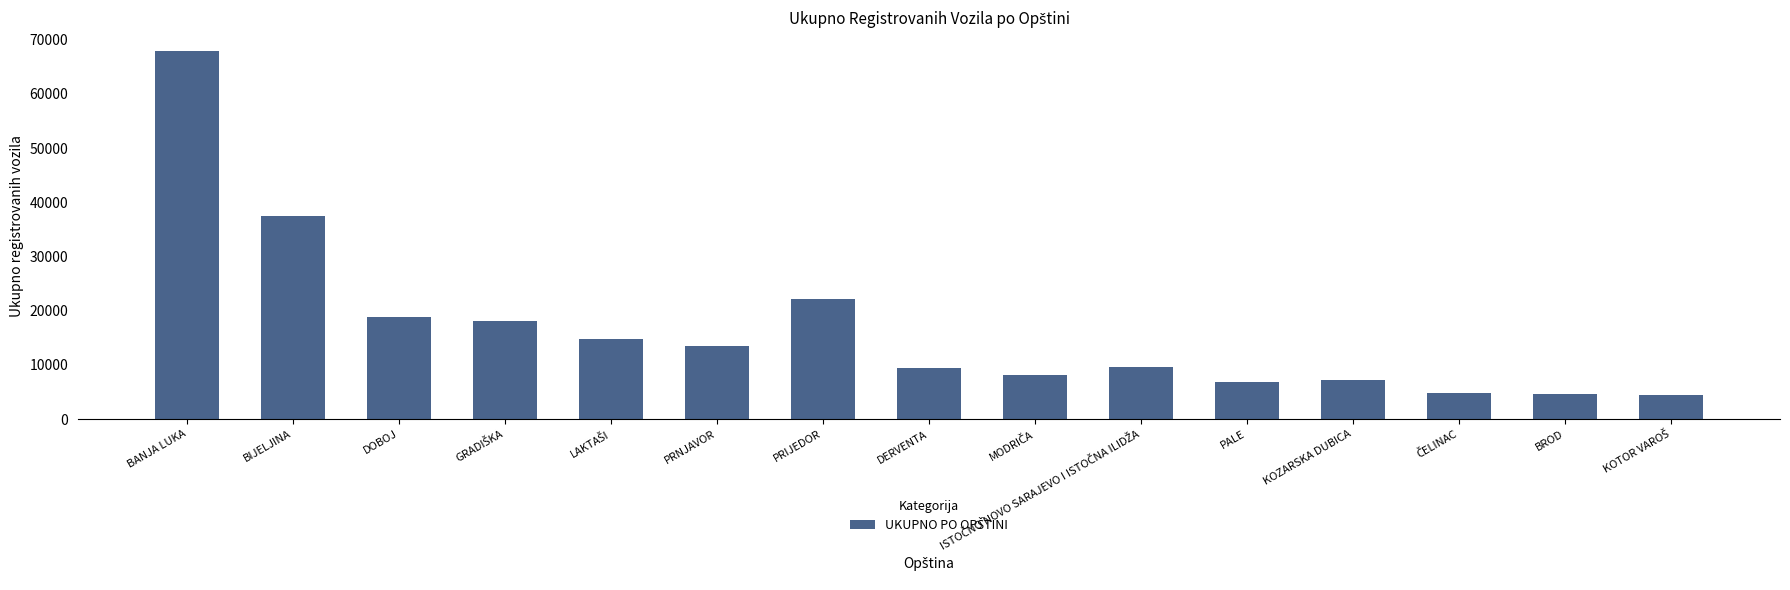

What is the ratio of the value at PRIJEDOR to the value at BANJA LUKA?

0.3